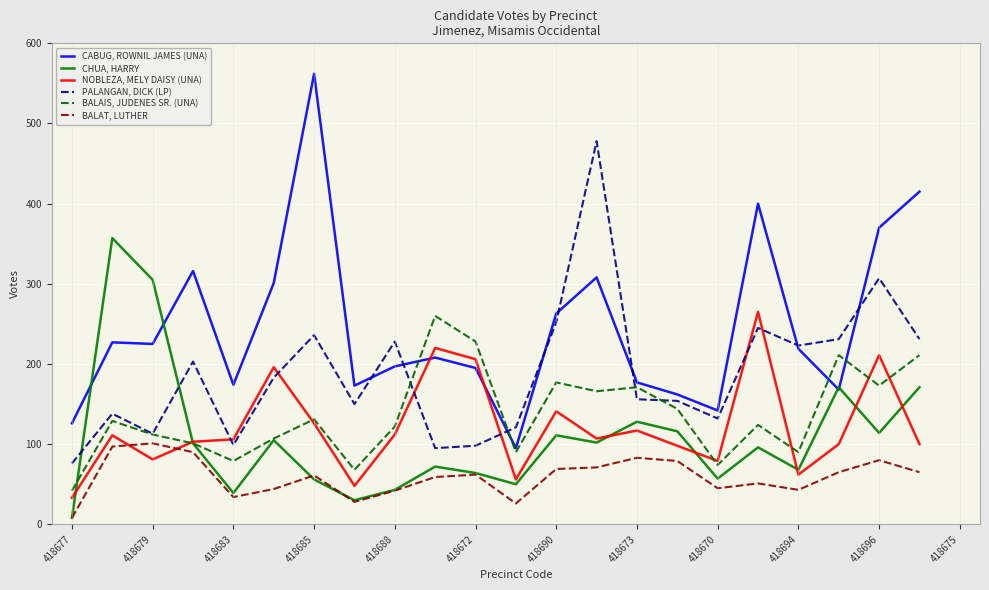

Rank the series by their maximum value, from highest to lowest.

CABUG, ROWNIL JAMES (UNA), PALANGAN, DICK (LP), CHUA, HARRY, NOBLEZA, MELY DAISY (UNA), BALAIS, JUDENES SR. (UNA), BALAT, LUTHER